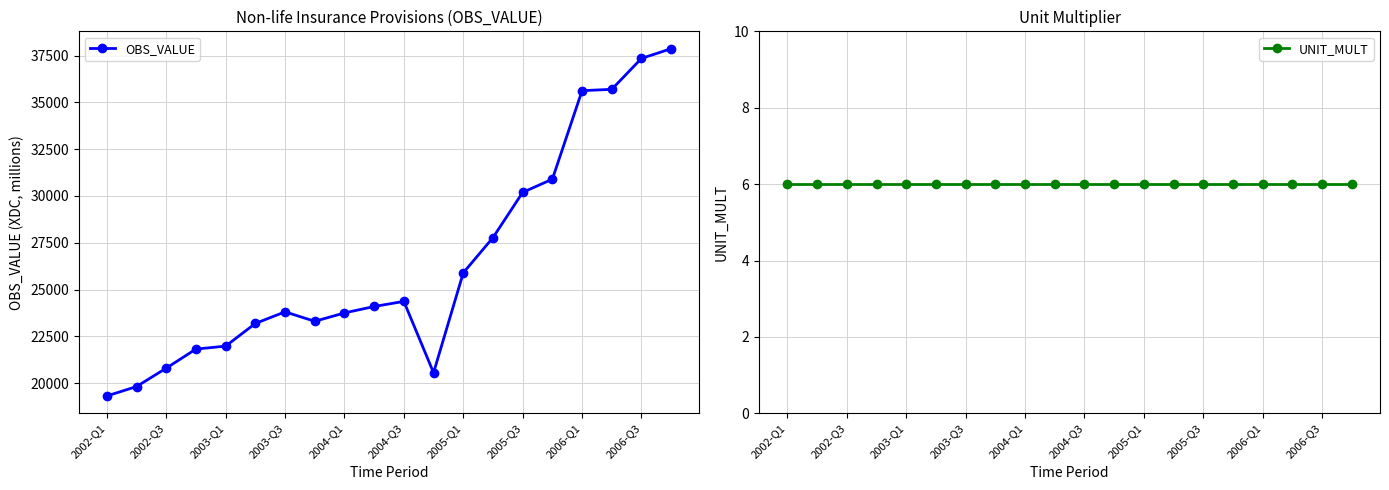

What is the maximum value for OBS_VALUE?

37867